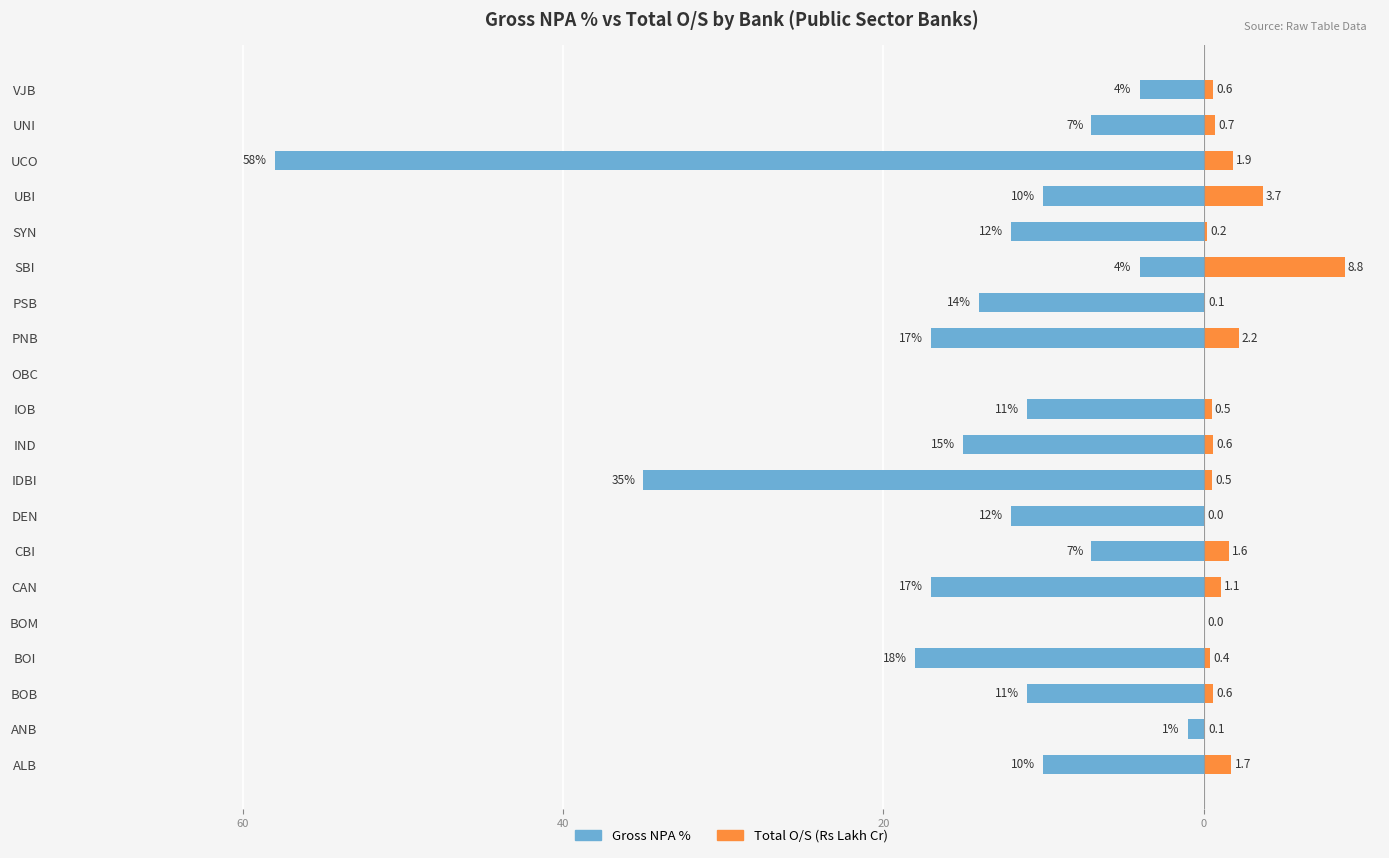

Reading left to right, list all the values displayed in this chart.

Gross NPA %: -10.0	-1.0	-11.0	-18.0	0.0	-17.0	-7.0	-12.0	-35.0	-15.0	-11.0	0.0	-17.0	-14.0	-4.0	-12.0	-10.0	-58.0	-7.0	-4.0
Total O/S (Rs Lakh Cr): 1.7	0.1	0.6	0.4	0.0	1.1	1.6	0.0	0.5	0.6	0.5	0.0	2.2	0.1	8.8	0.2	3.7	1.9	0.7	0.6